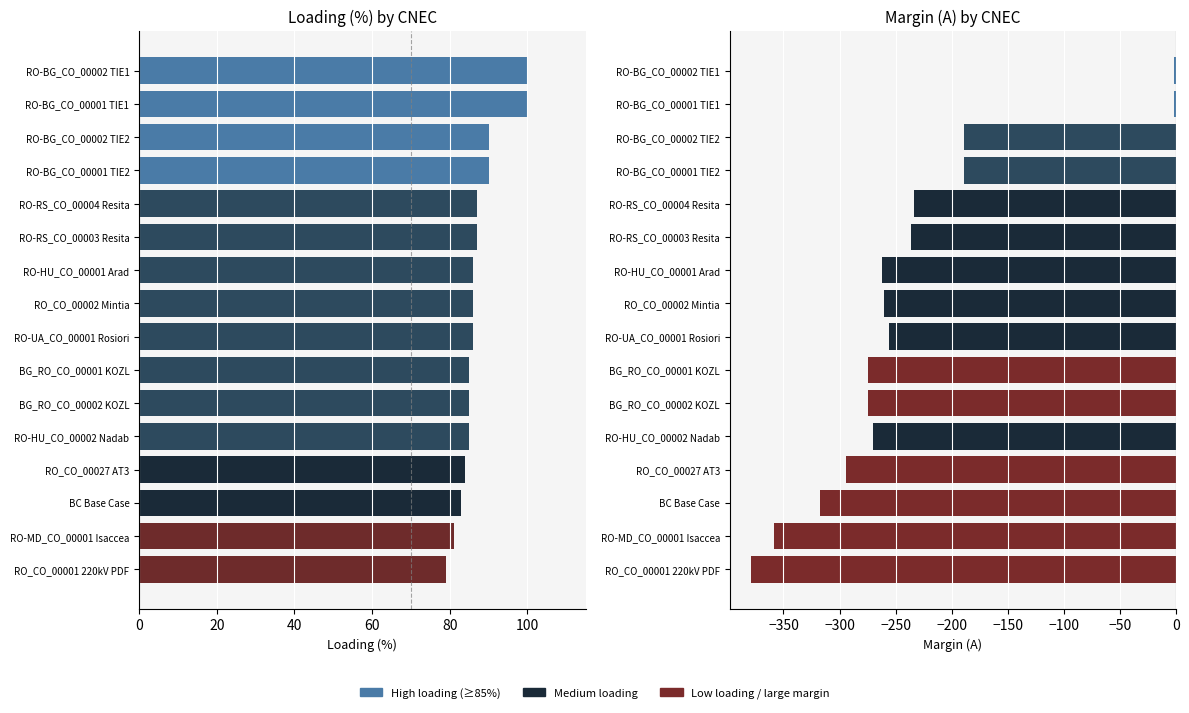

Rank the series at RO_CO_00001 220kV PDF from lowest to highest value.

Margin (A), Loading (%)